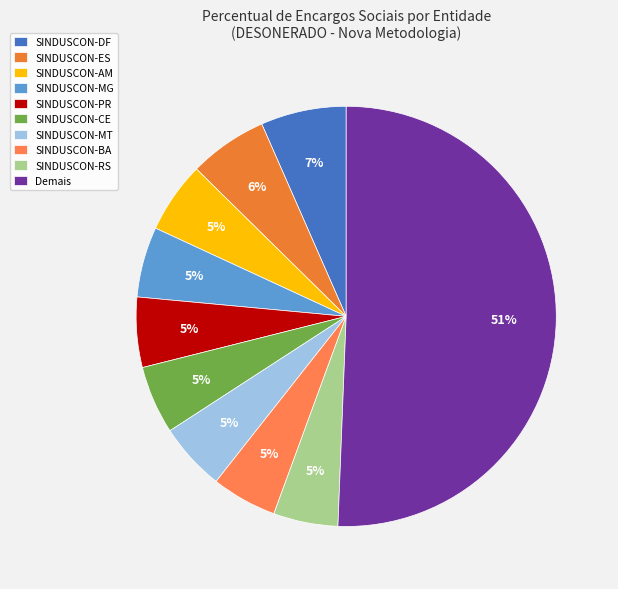

How many slices are in this pie chart?

10